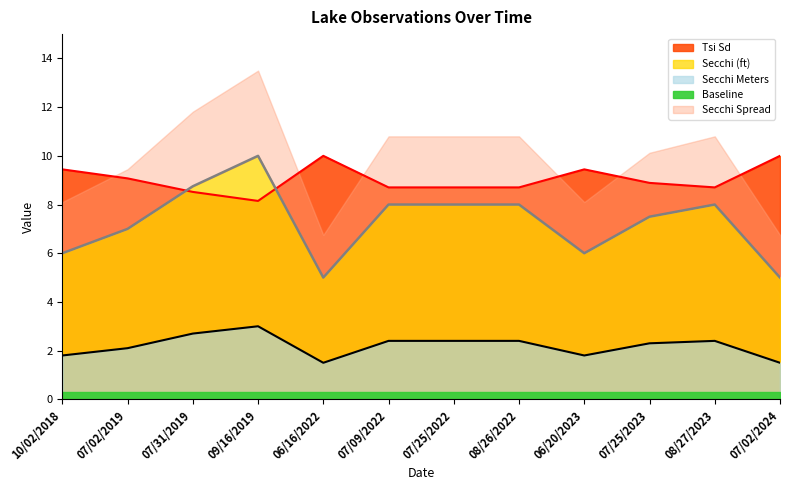

At which label is Secchi Meters closest to 2?

07/02/2019